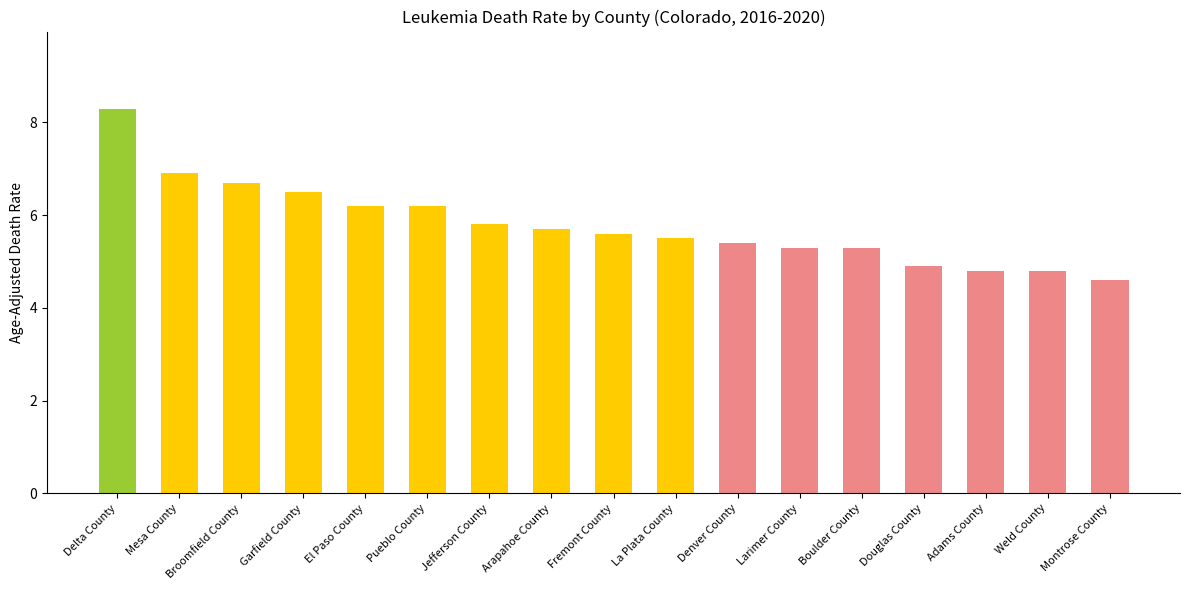

Reading right to left, transcribe all the data shown in this chart.

4.6	4.8	4.8	4.9	5.3	5.3	5.4	5.5	5.6	5.7	5.8	6.2	6.2	6.5	6.7	6.9	8.3